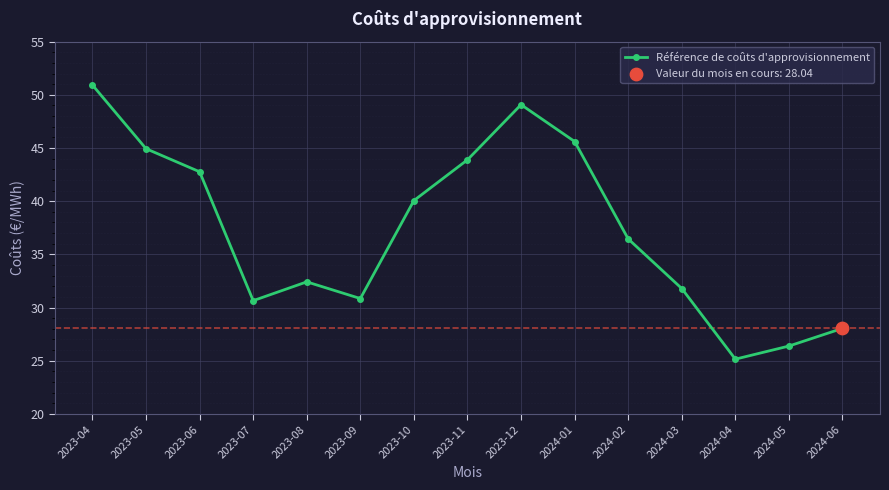

What is the change in value from 2023-04 to 2023-10?

-10.9